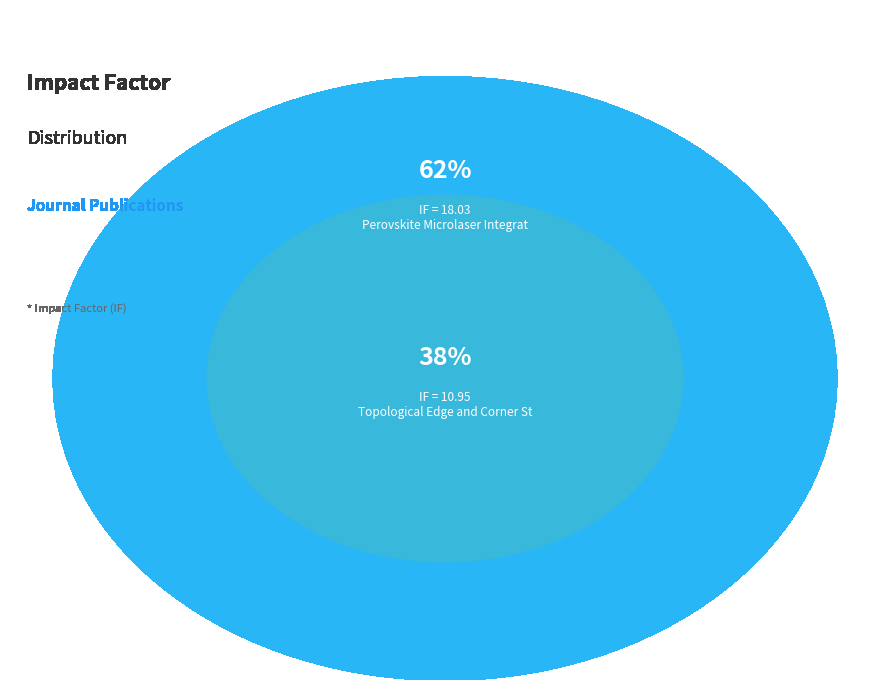

To the nearest percent, what percentage of the pie is Perovskite Microlaser Integration?

62%